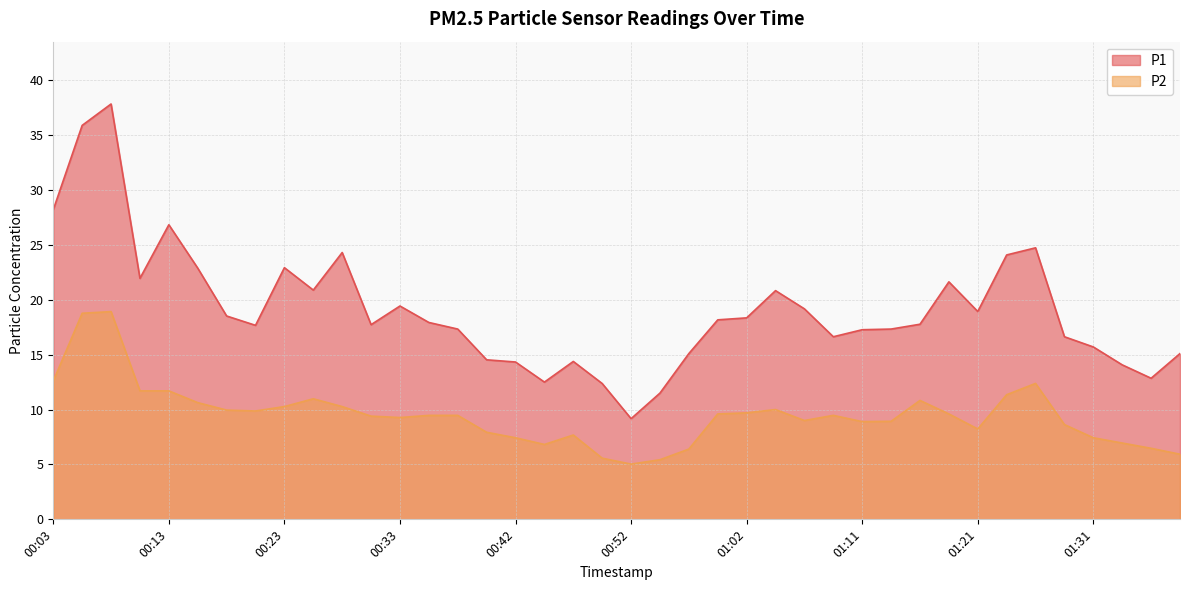

What is the sum of all P1 values?

763.4